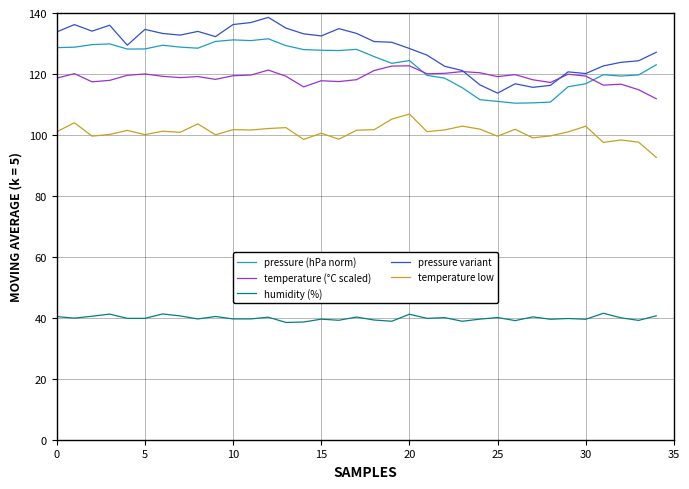

List the series in order of their peak value, lowest first.

humidity (%), temperature low, temperature (°C scaled), pressure (hPa norm), pressure variant